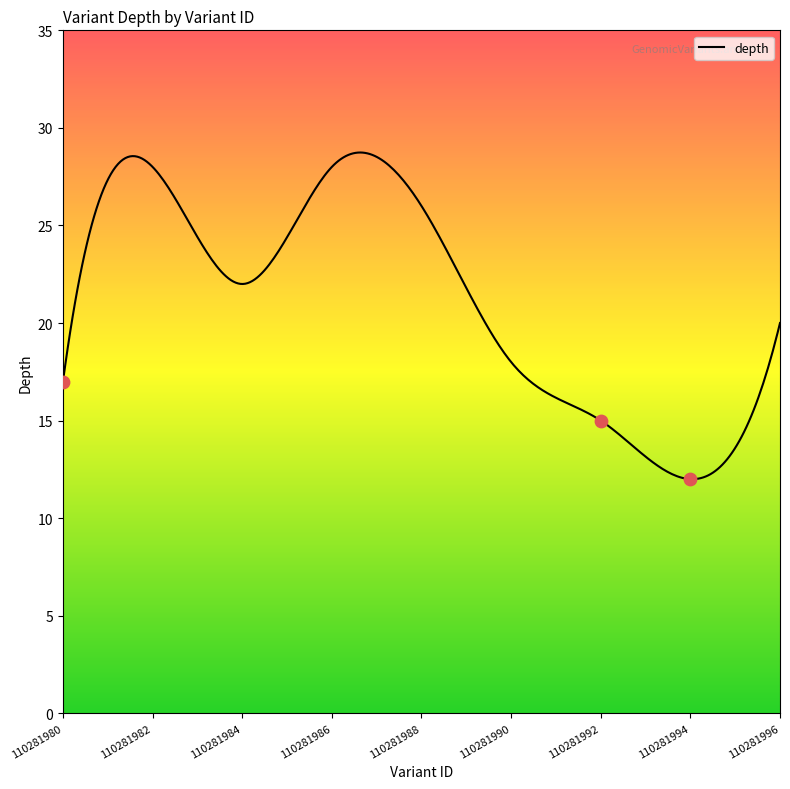

What is the change in value from 110281982 to 110281996?

-8